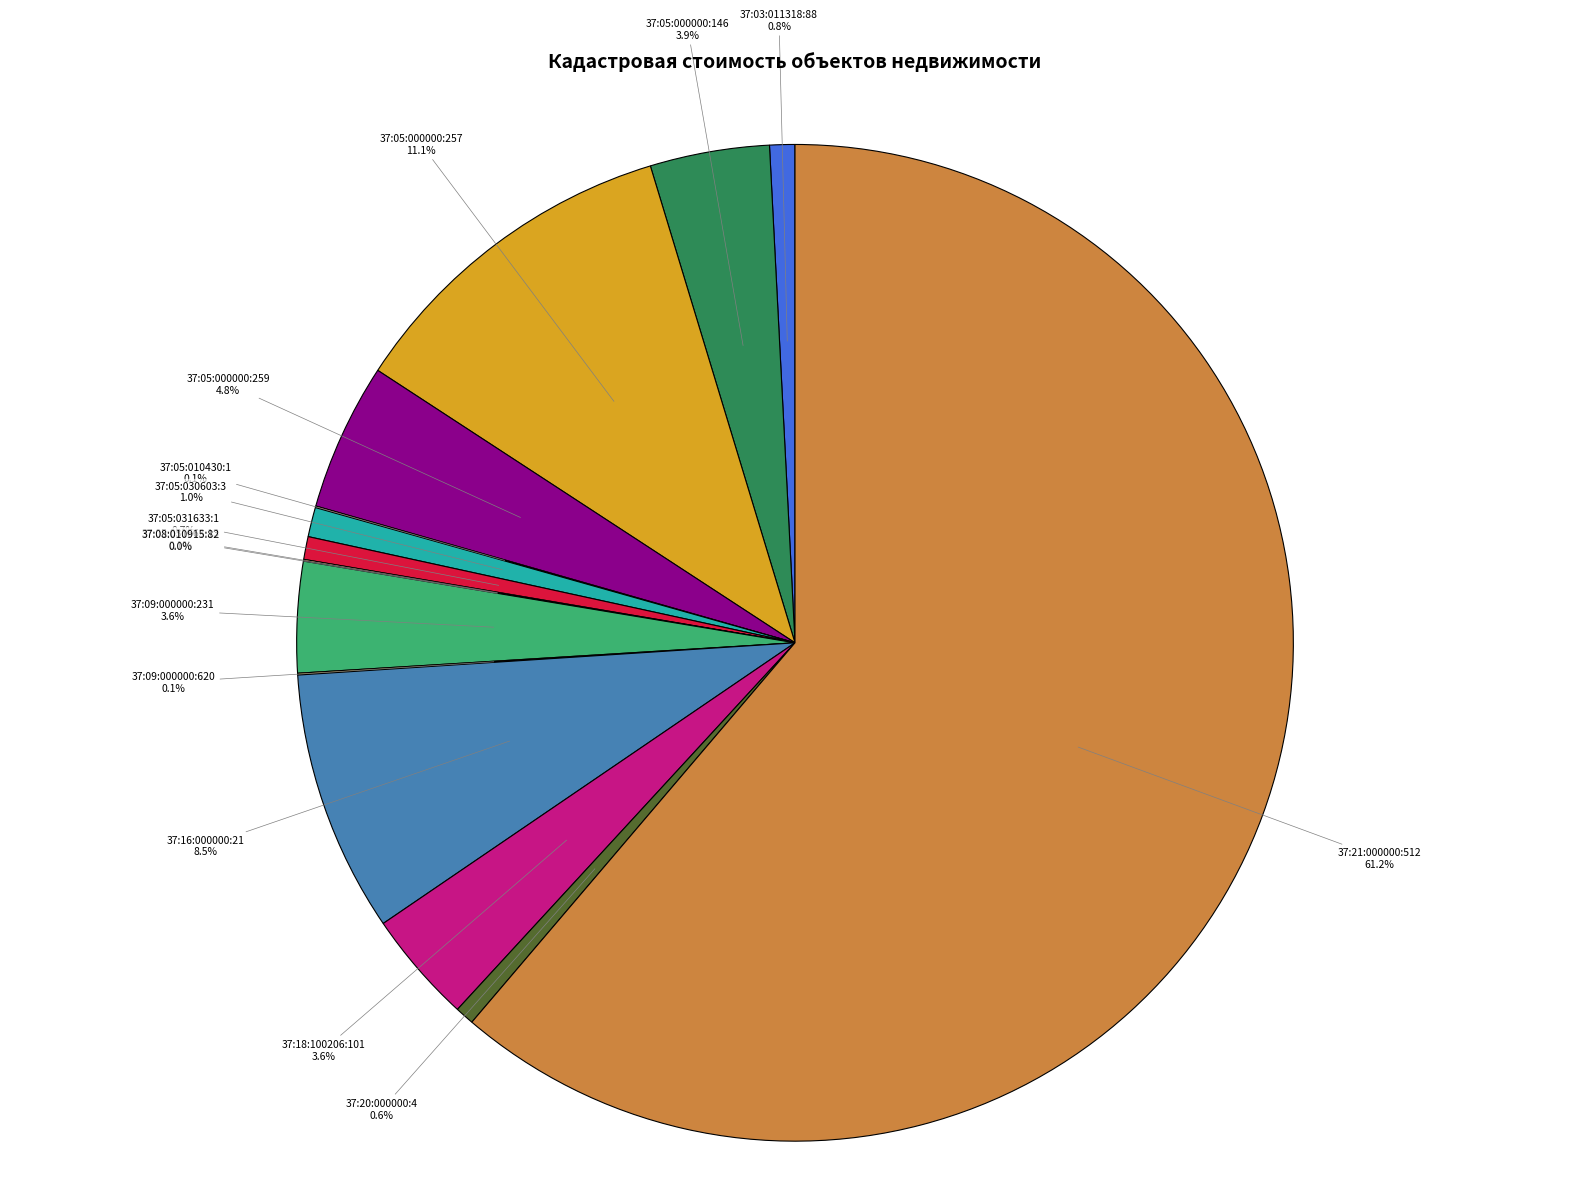

What is the ratio of the value at 37:05:031633:1 to the value at 37:20:000000:4?

1.2